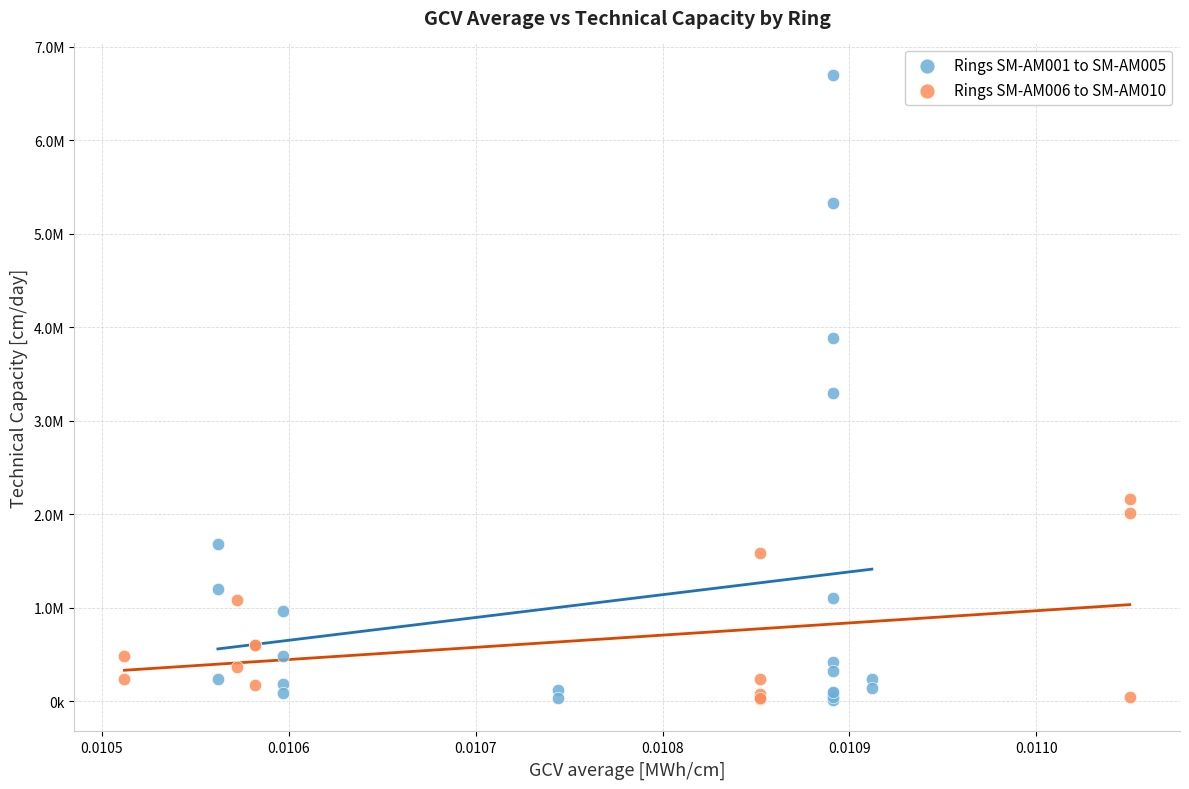

What are all the series names shown in the legend?

Rings SM-AM001 to SM-AM005, Rings SM-AM006 to SM-AM010